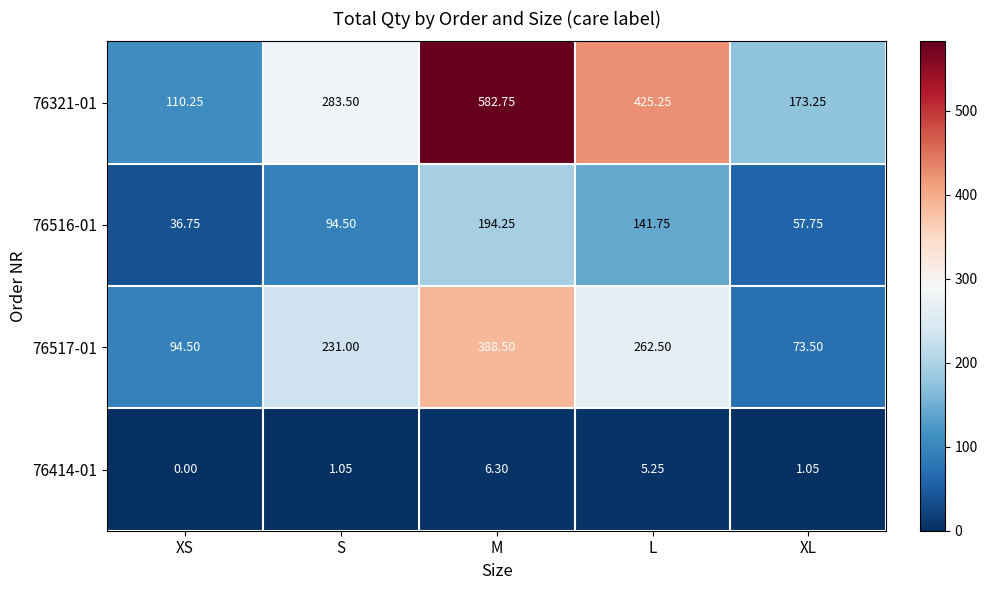

Rank the categories by 76321-01 value from lowest to highest.

XS, XL, S, L, M